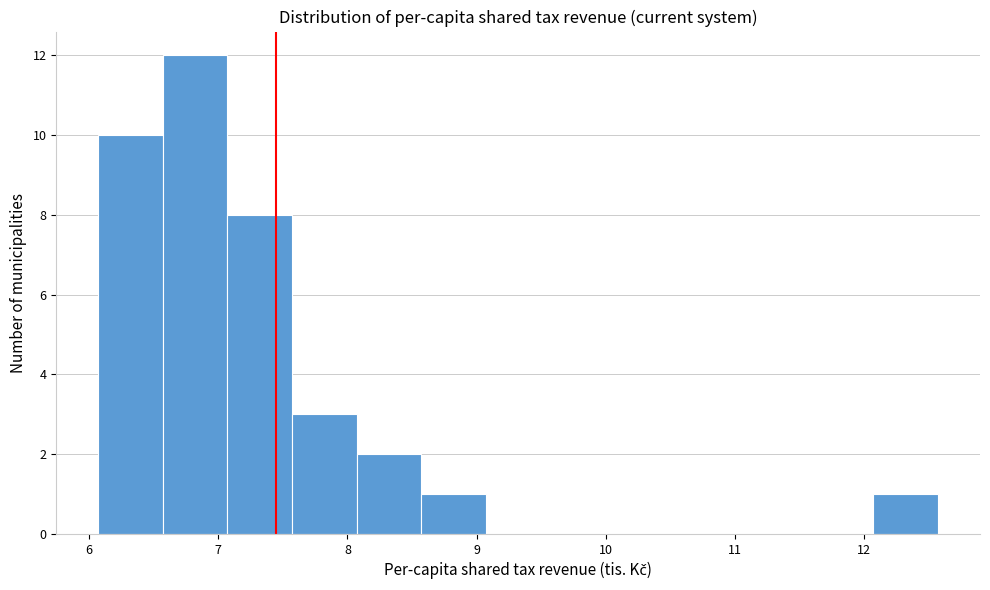

Which range on the x-axis has the tallest bar?

6.6 to 7.1